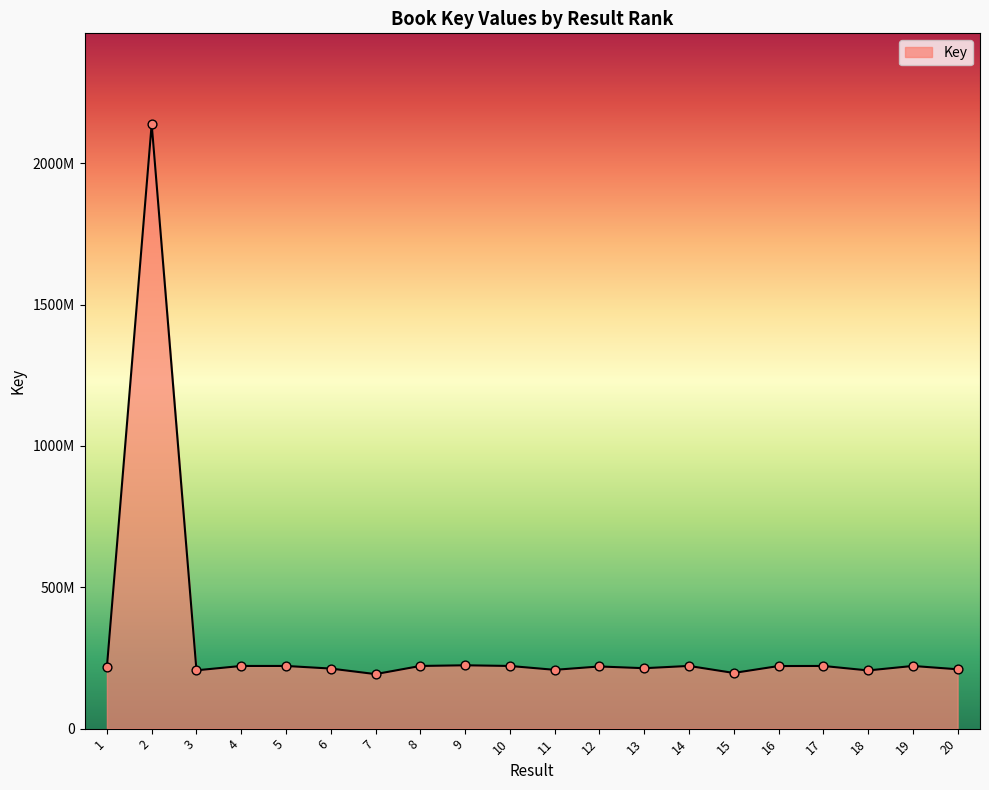

Is this an area chart (filled region under the line)?

Yes